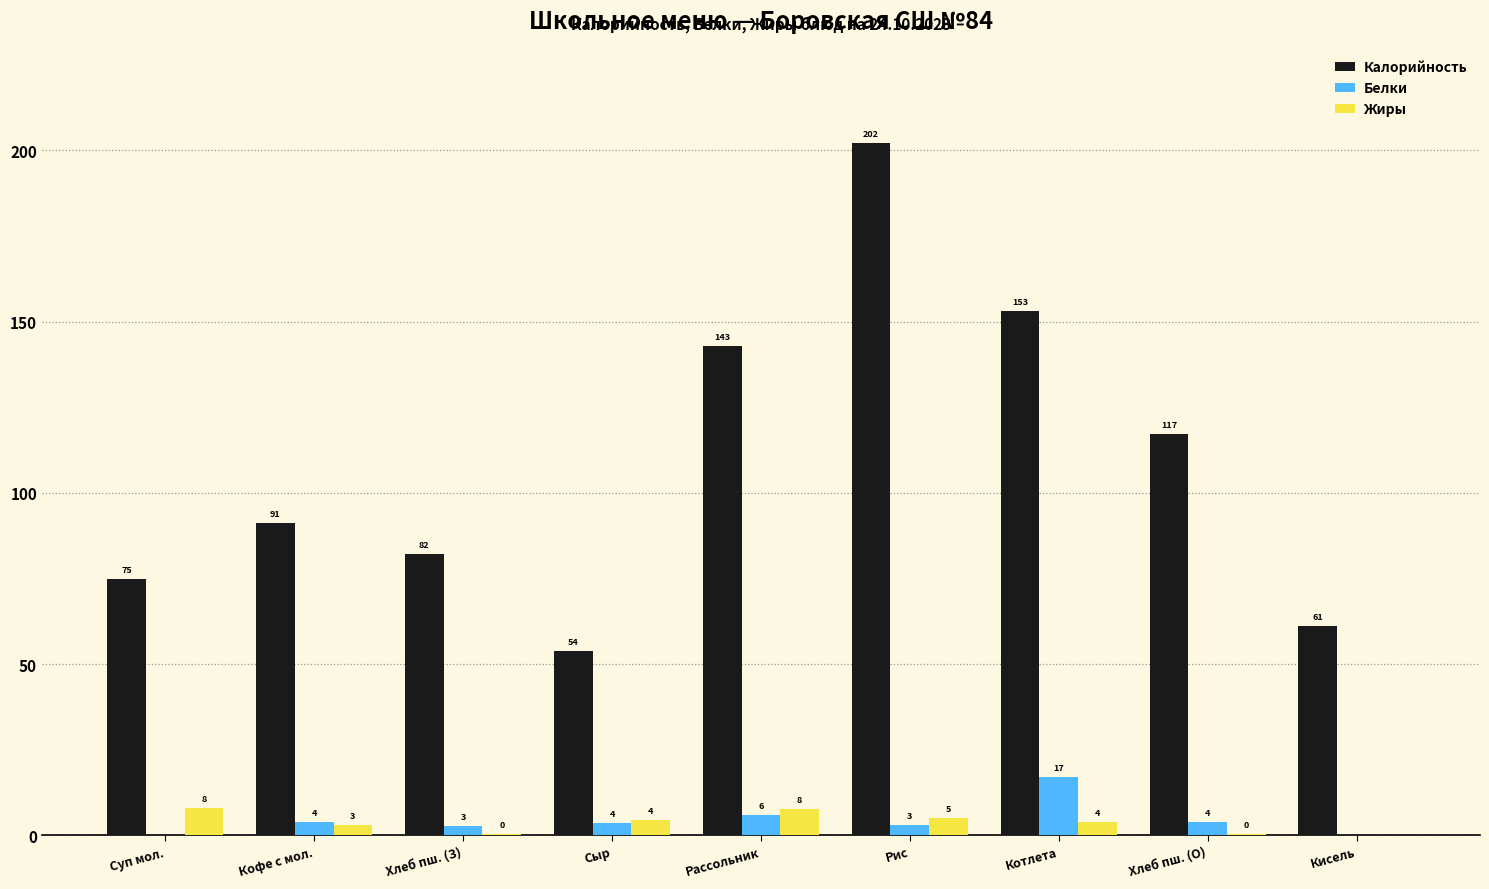

Which series changed the most between Суп мол. and Рассольник?

Калорийность